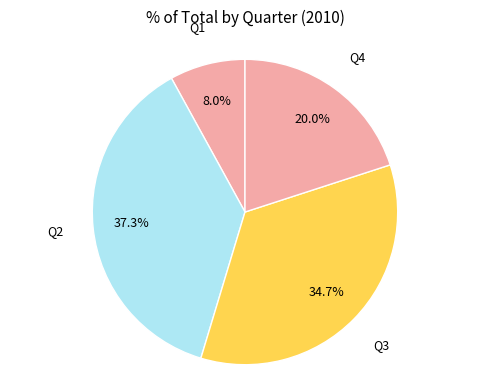

To the nearest percent, what is the combined percentage of Q4 and Q3?

55%